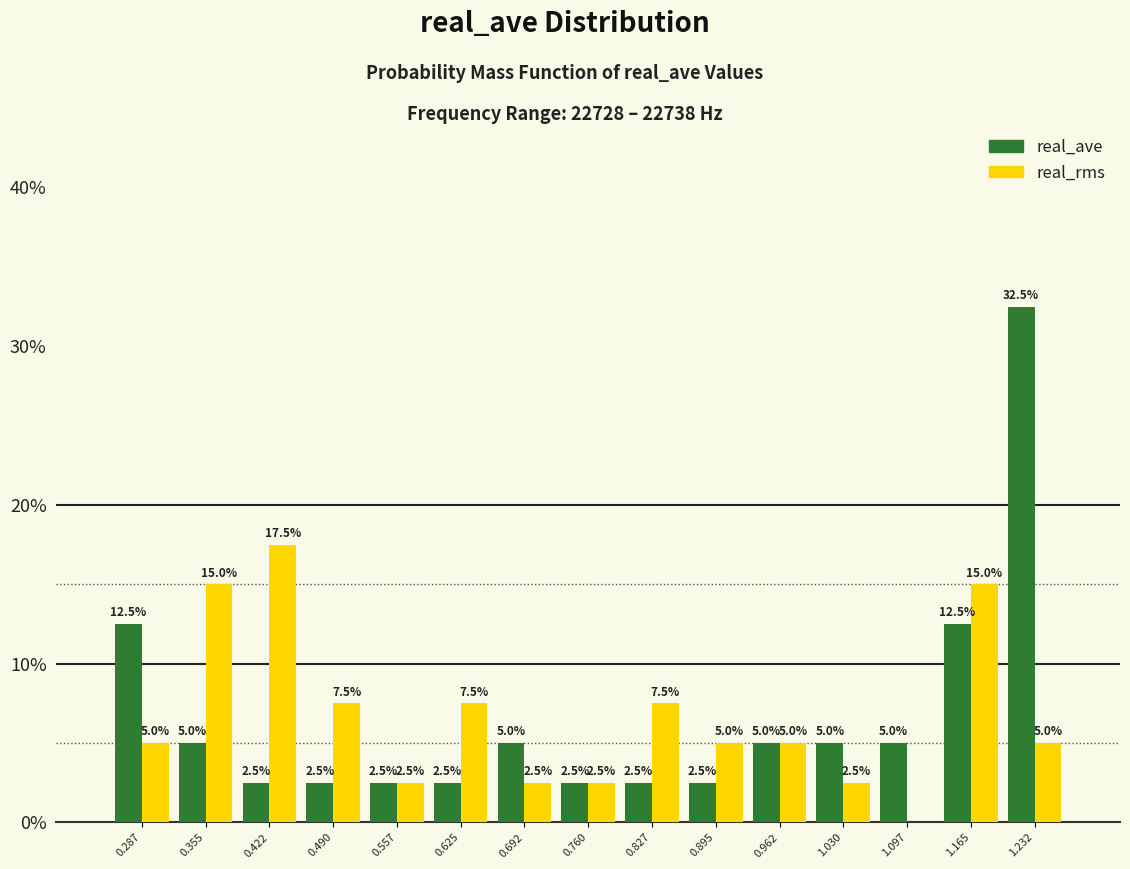

In the real_rms series, which range on the x-axis has the tallest bar?

0.39 to 0.46